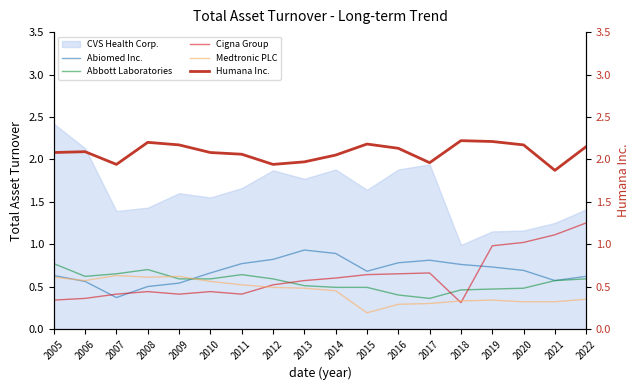

What is the sum of the Medtronic PLC values at 2011 and 2019?

0.9